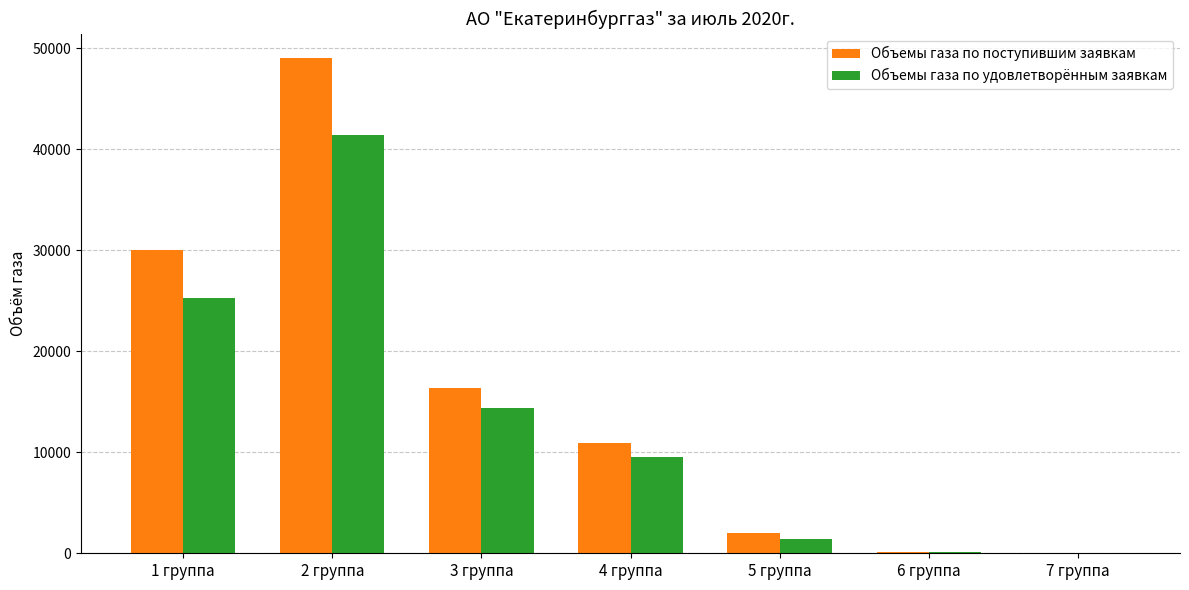

At which category is the sum across all series the highest?

2 группа